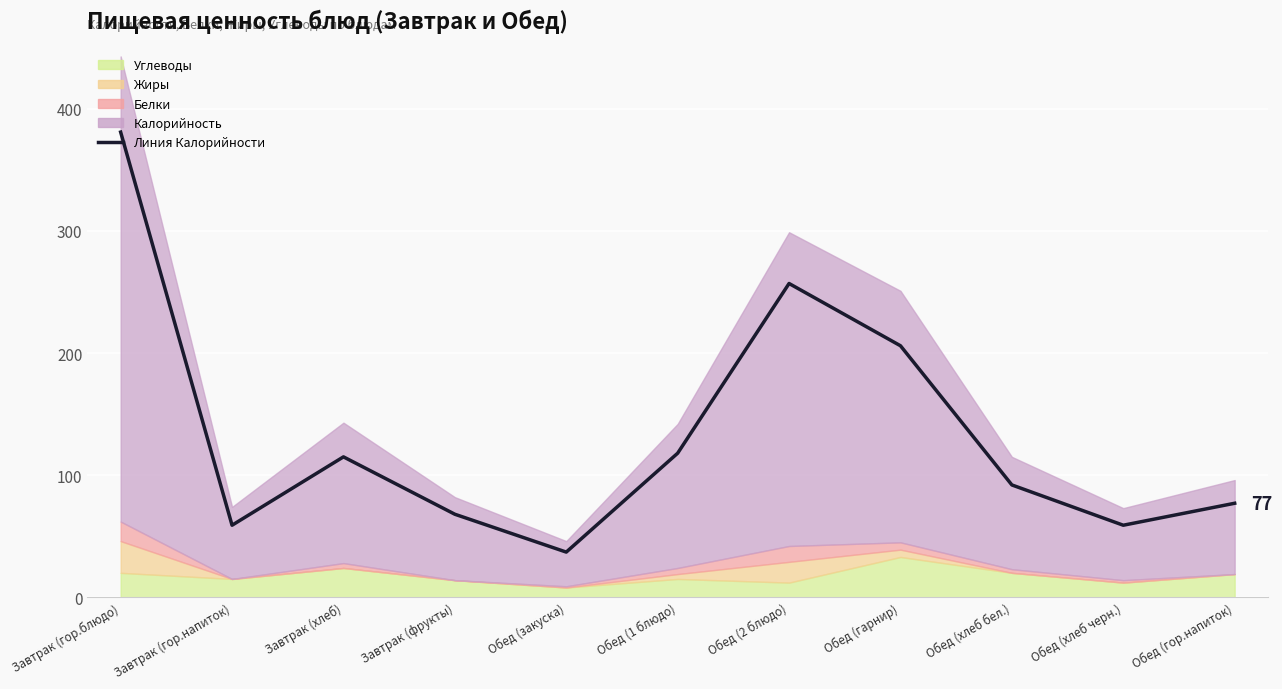

True or false: the data shows 257 at Обед (2 блюдо).

True